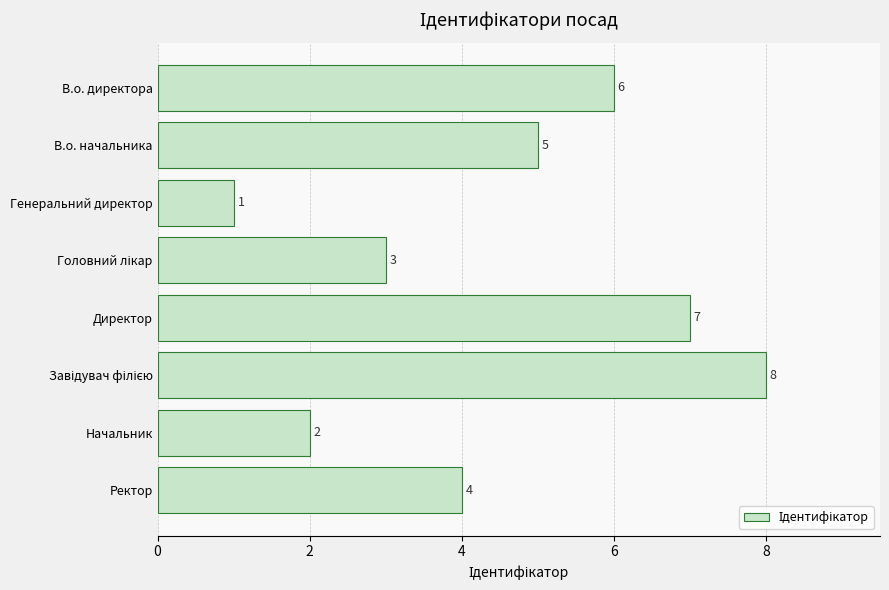

What is the label of the 3rd bar from the top?

Генеральний директор